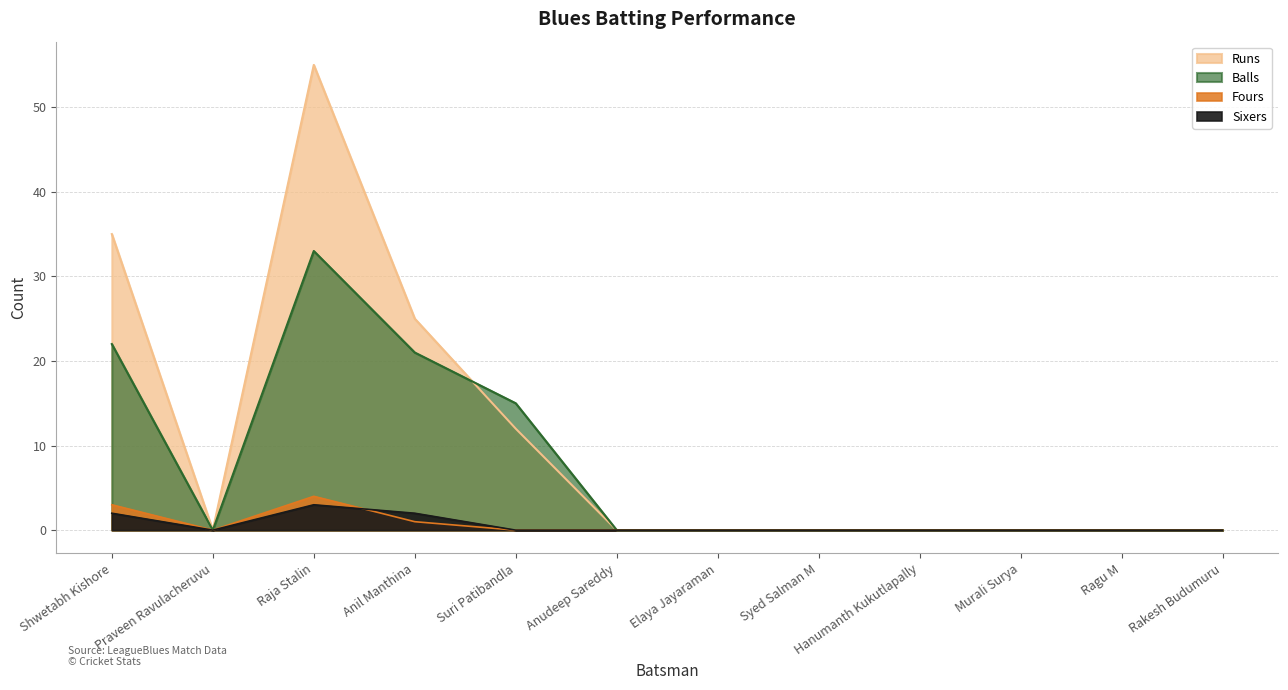

At which category is the sum across all series the highest?

Raja Stalin